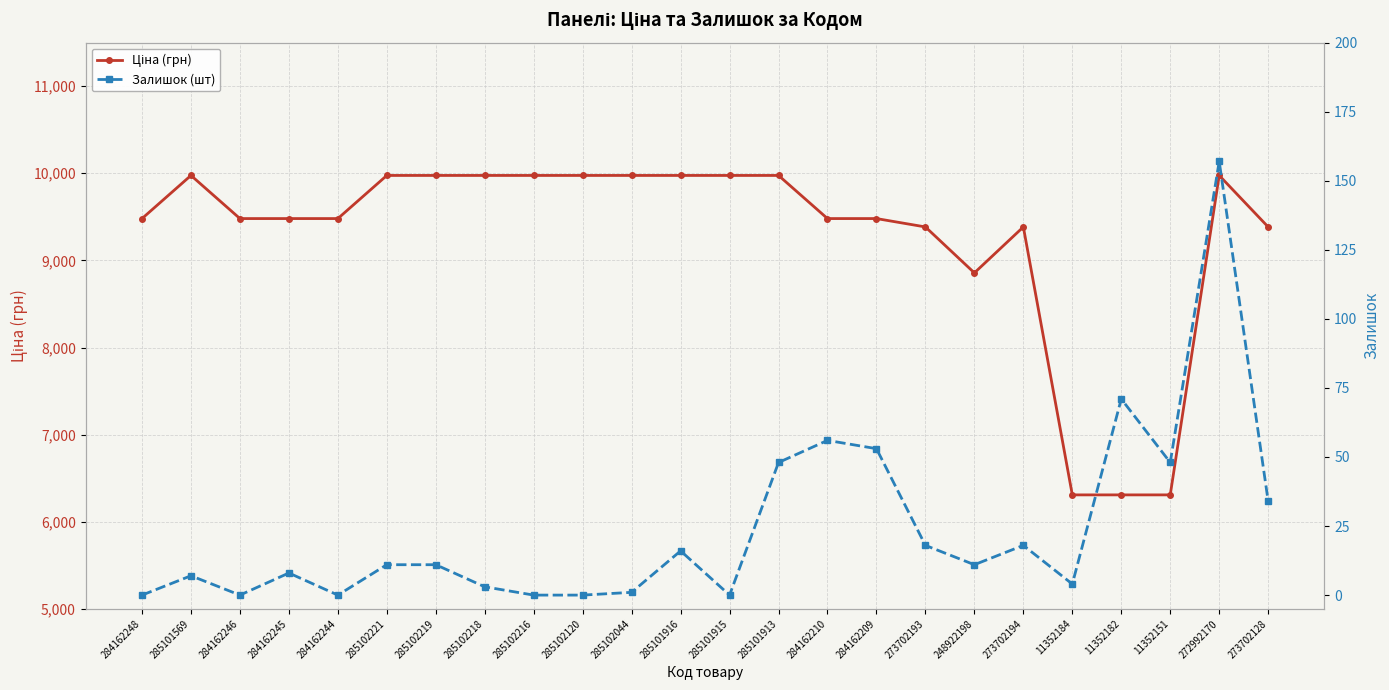

List the series in order of their overall mean, highest first.

Ціна (грн), Залишок (шт)